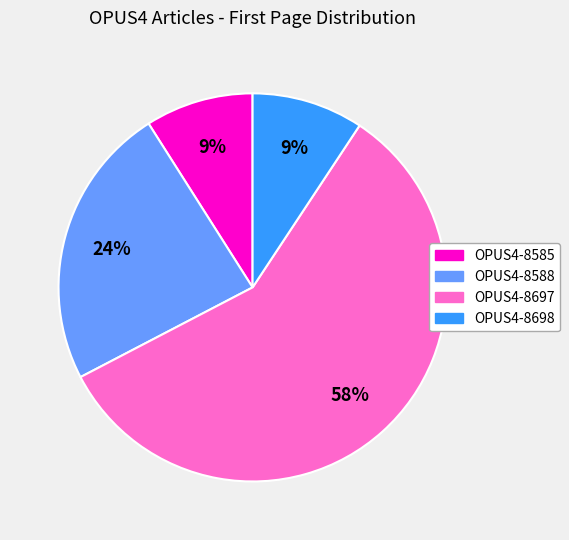

Approximately how many times larger is the value at OPUS4-8697 compared to OPUS4-8585?

6.4